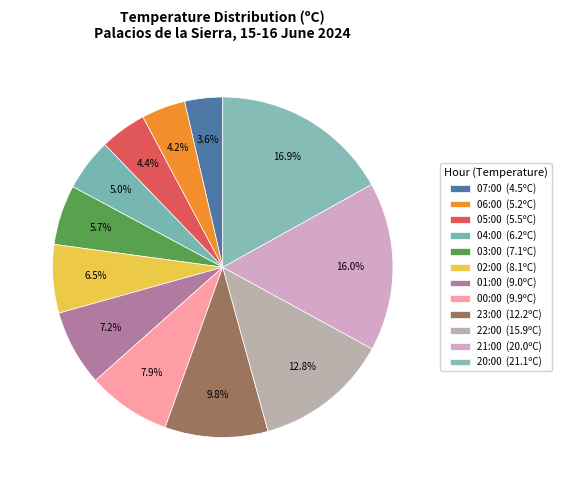

How many segments does this pie chart have?

12